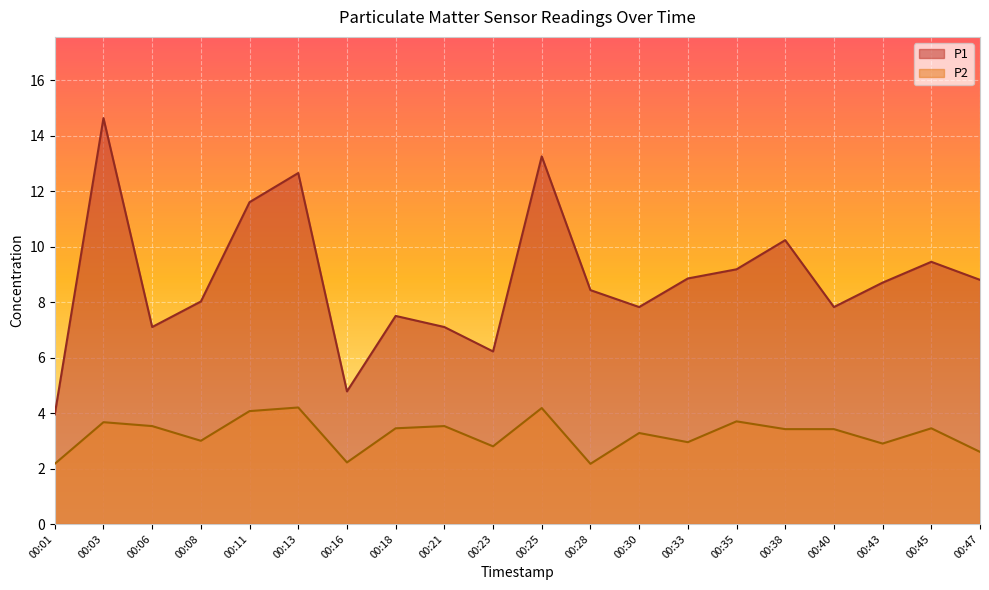

Is it true that P2 equals 5.2 at 00:45?

False